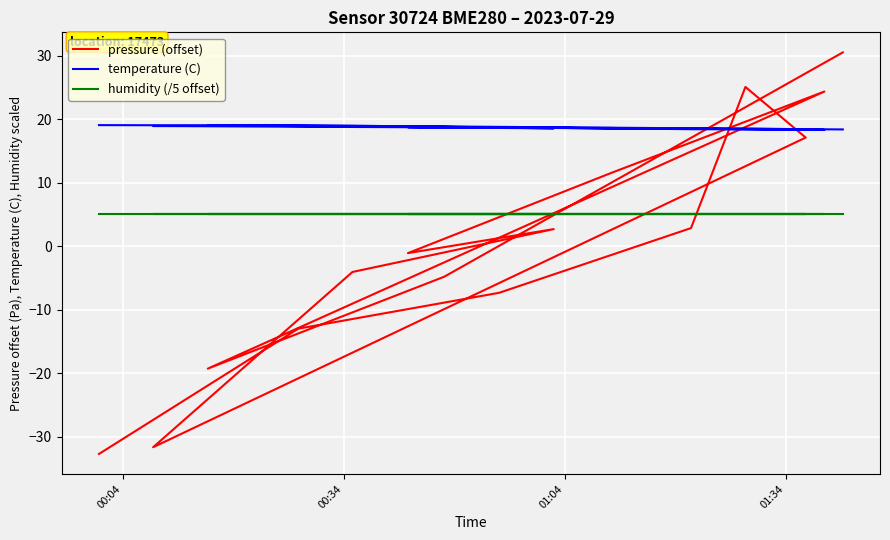

True or false: humidity (/5 offset) and temperature (C) intersect in this chart.

False